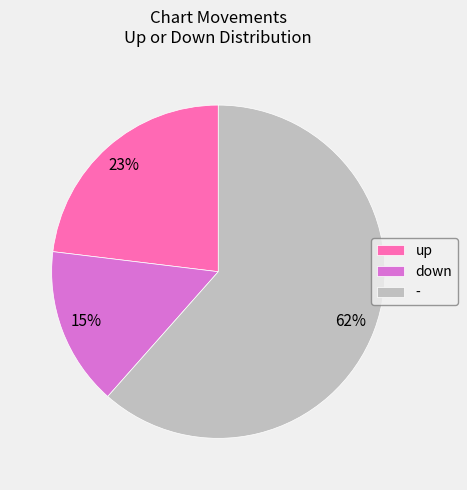

What is the ratio of the value at - to the value at up?

2.7